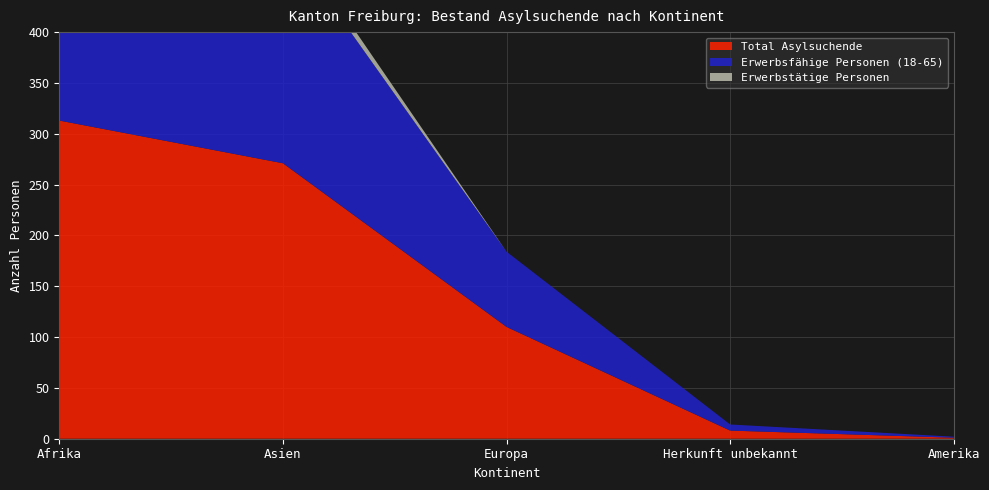

Reading left to right, transcribe all the data shown in this chart.

Total Asylsuchende: Afrika=313	Asien=271	Europa=110	Herkunft unbekannt=8	Amerika=1
Erwerbsfähige Personen (18-65): Afrika=247	Asien=223	Europa=74	Herkunft unbekannt=6	Amerika=1
Erwerbstätige Personen: Afrika=1	Asien=11	Europa=0	Herkunft unbekannt=0	Amerika=0